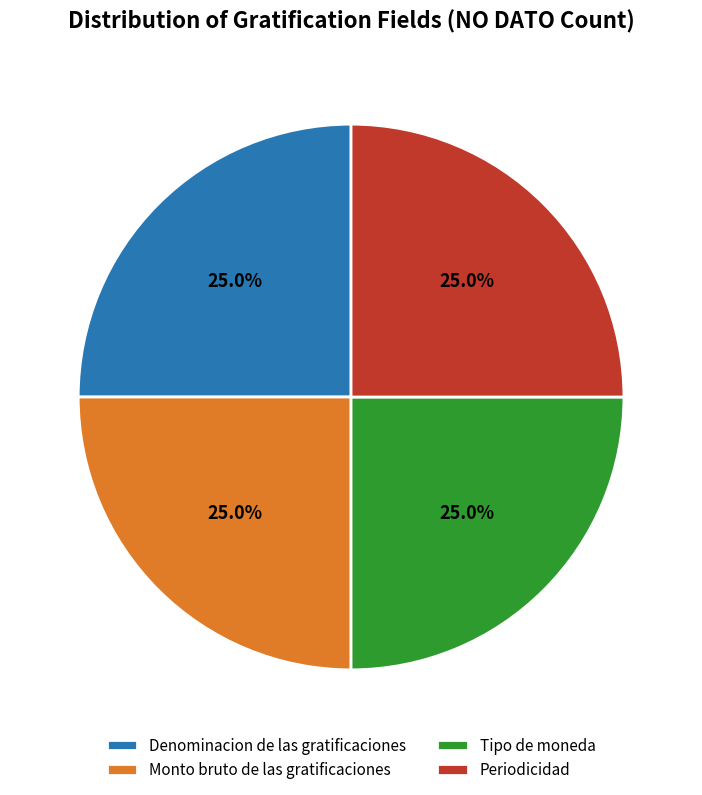

Count the number of slices in the pie.

4